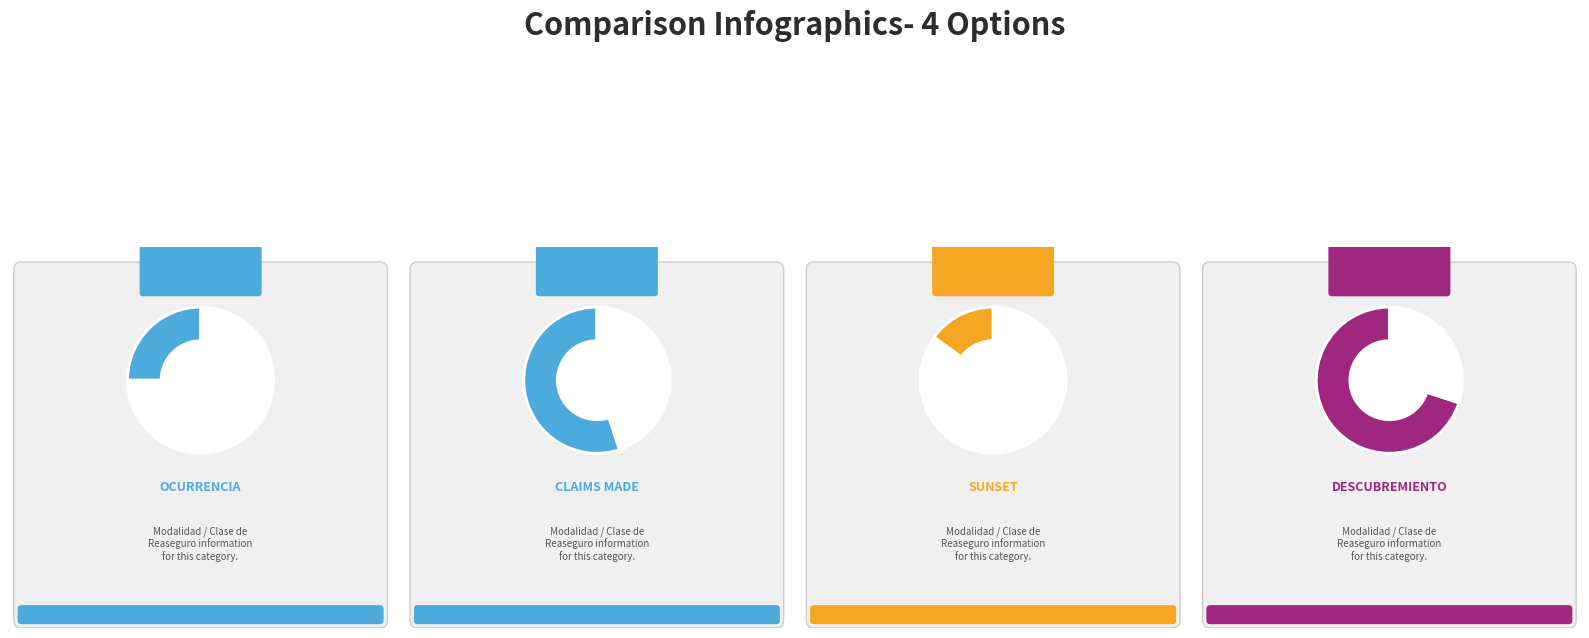

Rank the categories by value from highest to lowest.

DESCUBREMIENTO, CLAIMS MADE, OCURRENCIA, SUNSET